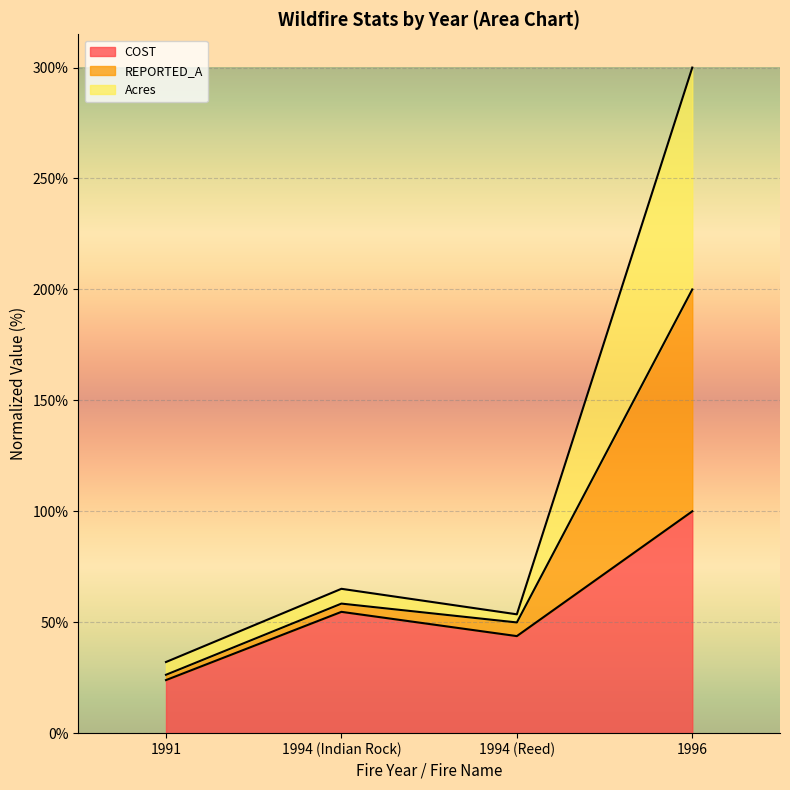

How many distinct data groups are displayed?

3